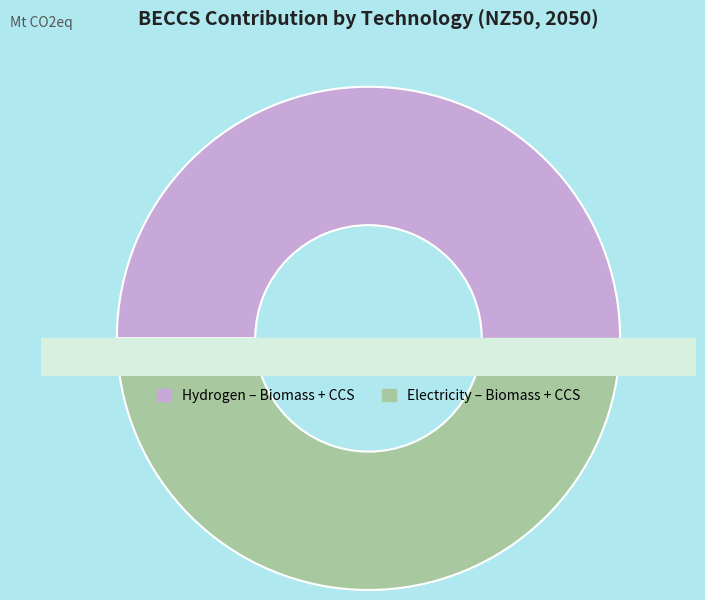

What is the ratio of the value at Hydrogen – Biomass + CCS to the value at Electricity – Biomass + CCS?

1.0